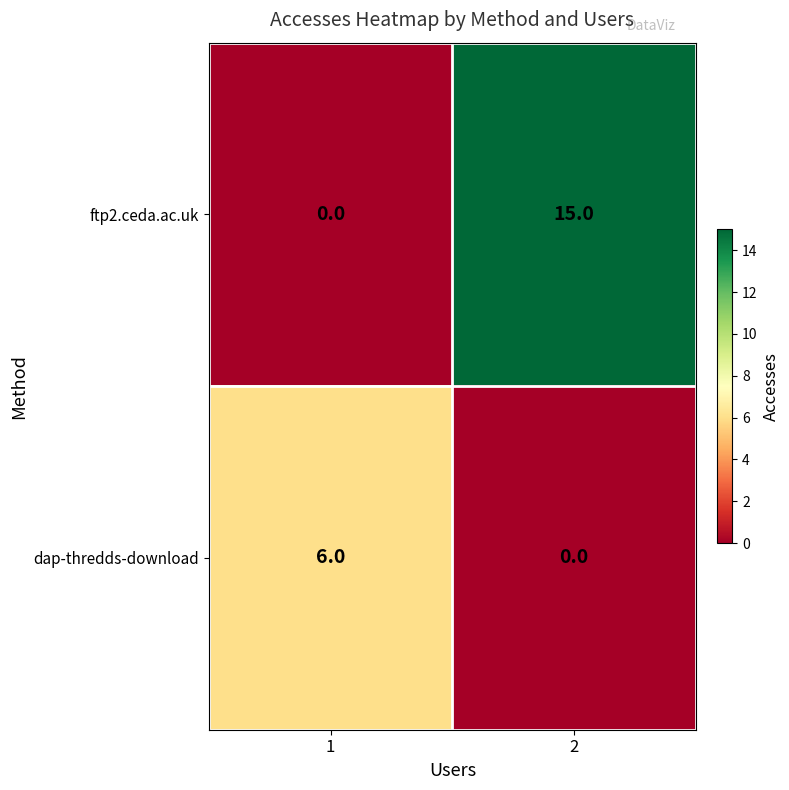

Rank the series at 1 from highest to lowest value.

dap-thredds-download, ftp2.ceda.ac.uk